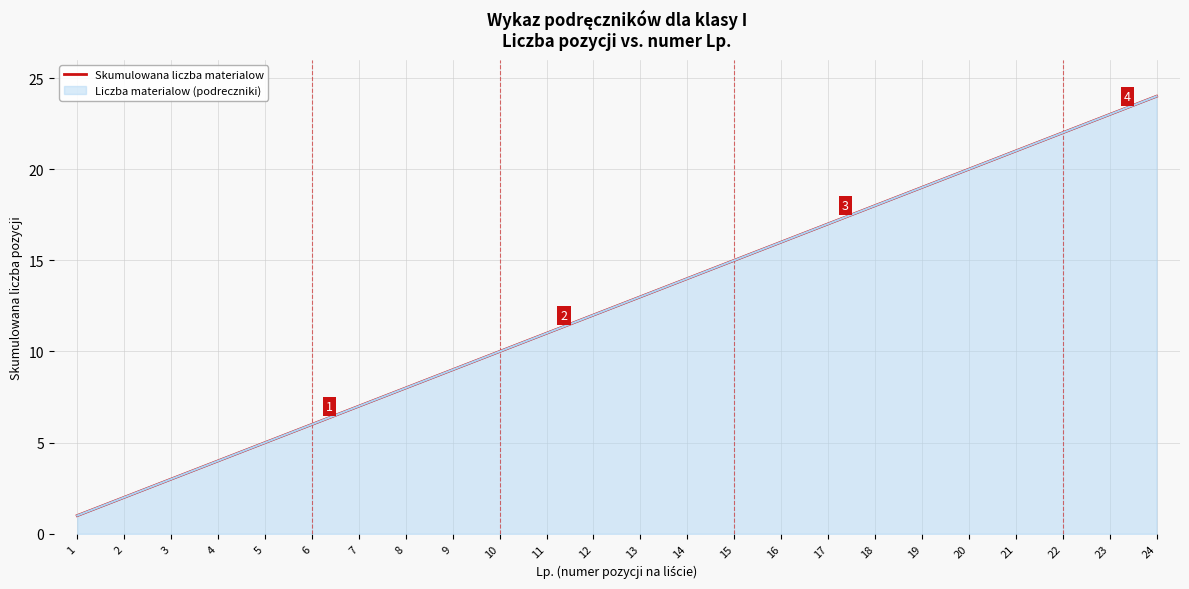

What is the value of the 6th point from the left?

6